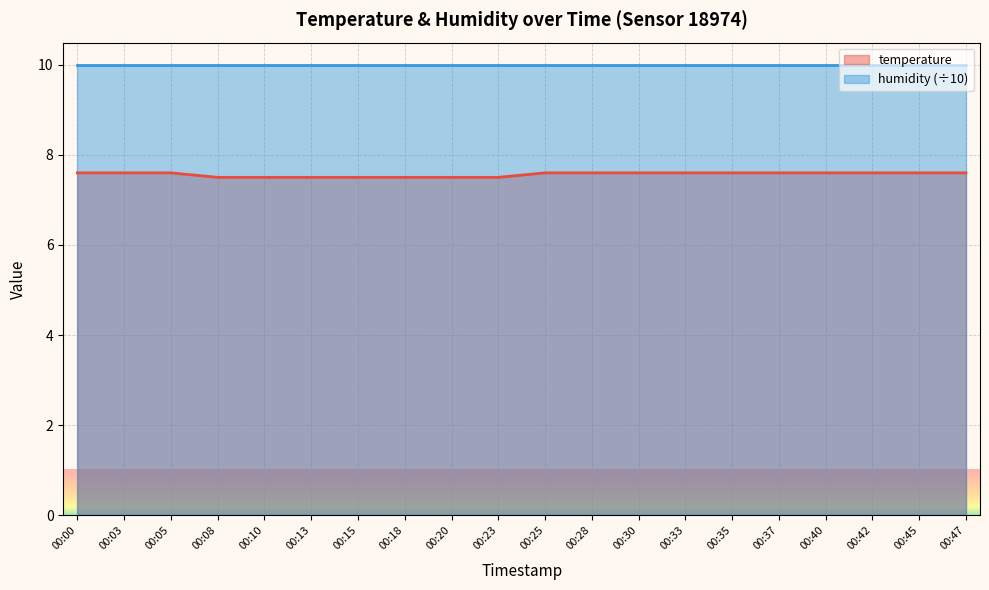

What is the difference between the maximum and minimum values?

0.1